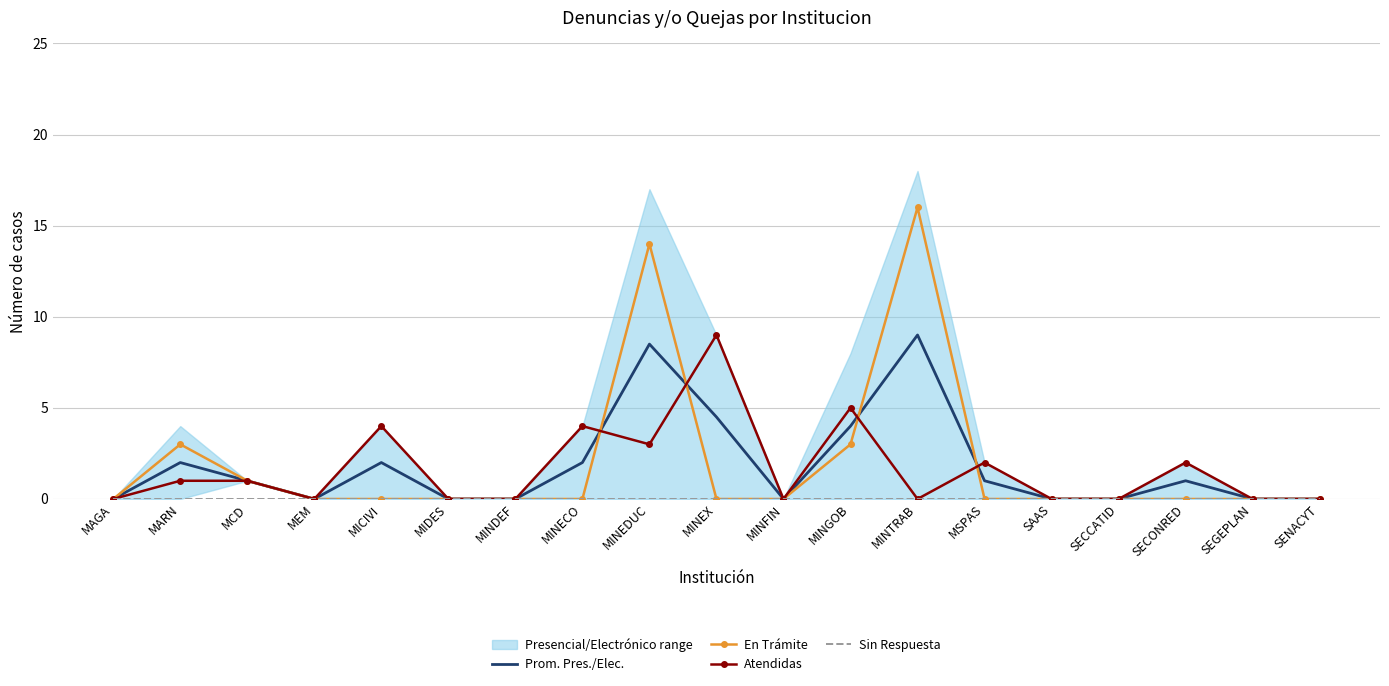

Reading left to right, what are all the values shown in this chart?

Prom. Pres./Elec.: MAGA=0.0	MARN=2.0	MCD=1.0	MEM=0.0	MICIVI=2.0	MIDES=0.0	MINDEF=0.0	MINECO=2.0	MINEDUC=8.5	MINEX=4.5	MINFIN=0.0	MINGOB=4.0	MINTRAB=9.0	MSPAS=1.0	SAAS=0.0	SECCATID=0.0	SECONRED=1.0	SEGEPLAN=0.0	SENACYT=0.0
En Trámite: MAGA=0.0	MARN=3.0	MCD=1.0	MEM=0.0	MICIVI=0.0	MIDES=0.0	MINDEF=0.0	MINECO=0.0	MINEDUC=14.0	MINEX=0.0	MINFIN=0.0	MINGOB=3.0	MINTRAB=16.0	MSPAS=0.0	SAAS=0.0	SECCATID=0.0	SECONRED=0.0	SEGEPLAN=0.0	SENACYT=0.0
Atendidas: MAGA=0.0	MARN=1.0	MCD=1.0	MEM=0.0	MICIVI=4.0	MIDES=0.0	MINDEF=0.0	MINECO=4.0	MINEDUC=3.0	MINEX=9.0	MINFIN=0.0	MINGOB=5.0	MINTRAB=0.0	MSPAS=2.0	SAAS=0.0	SECCATID=0.0	SECONRED=2.0	SEGEPLAN=0.0	SENACYT=0.0
Sin Respuesta: MAGA=0.0	MARN=0.0	MCD=0.0	MEM=0.0	MICIVI=0.0	MIDES=0.0	MINDEF=0.0	MINECO=0.0	MINEDUC=0.0	MINEX=0.0	MINFIN=0.0	MINGOB=0.0	MINTRAB=0.0	MSPAS=0.0	SAAS=0.0	SECCATID=0.0	SECONRED=0.0	SEGEPLAN=0.0	SENACYT=0.0